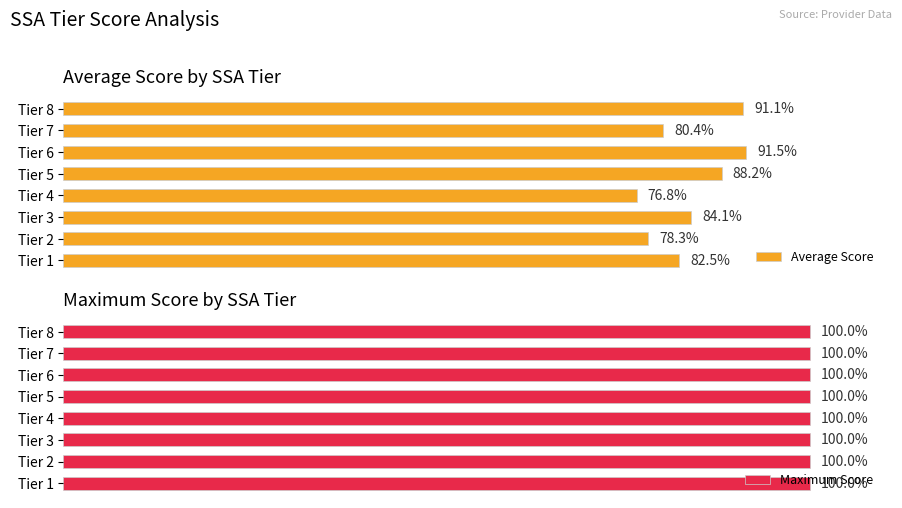

Rank the categories by Average Score value from highest to lowest.

Tier 6, Tier 8, Tier 5, Tier 3, Tier 1, Tier 7, Tier 2, Tier 4